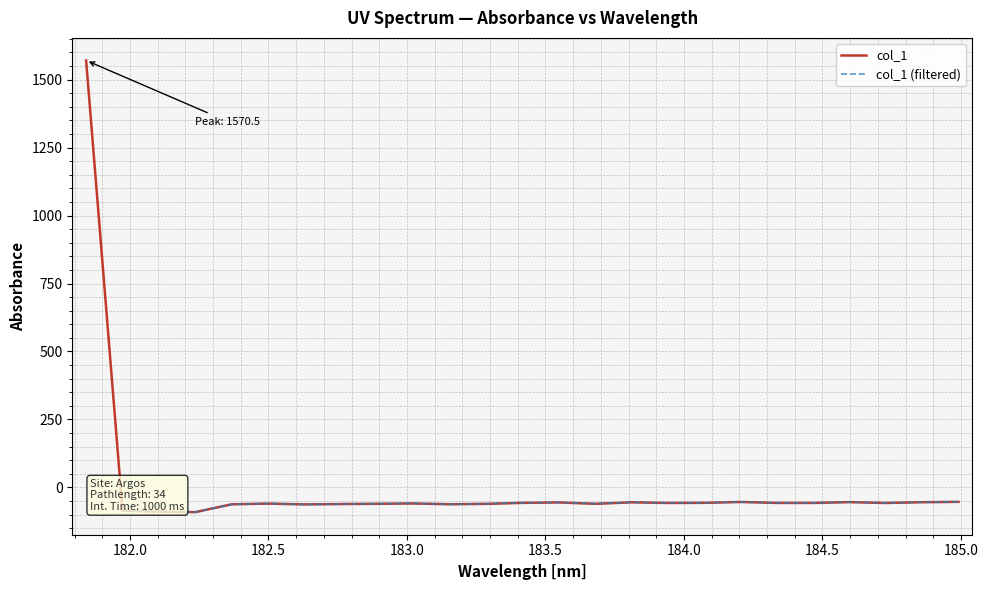

What is the maximum value for col_1?

1570.5